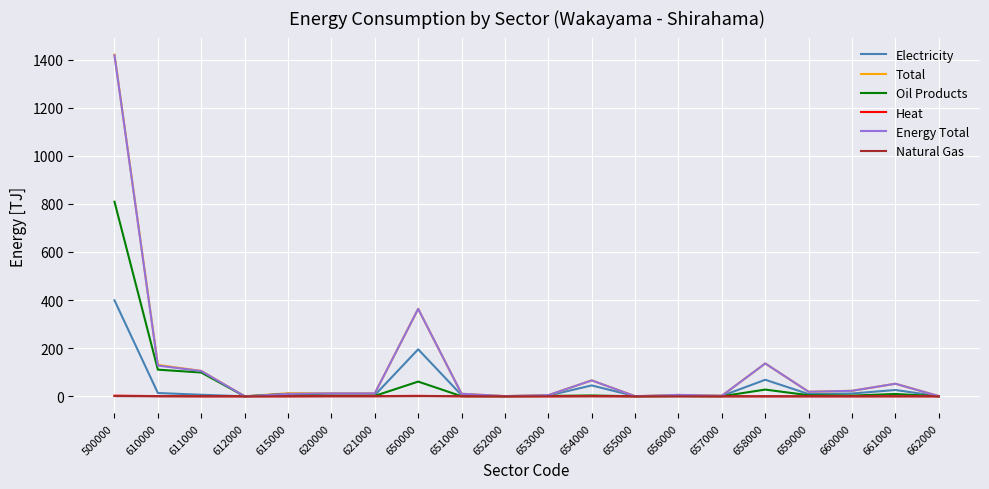

At which category is the sum across all series the highest?

500000